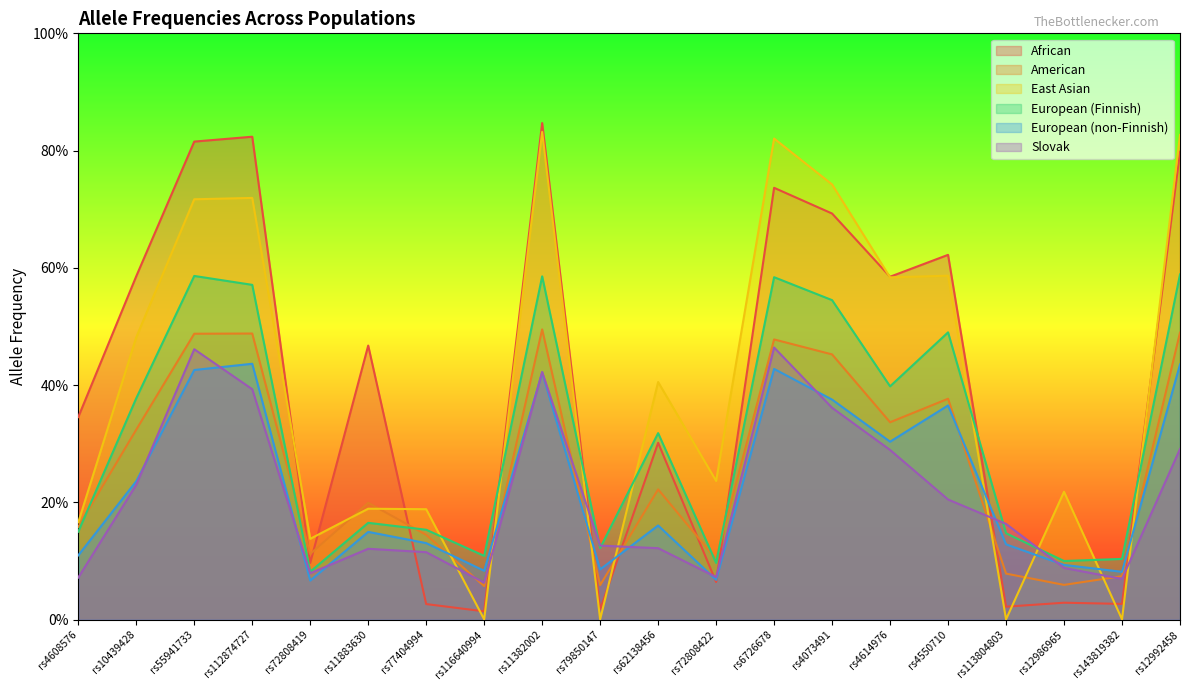

Reading left to right, list all the values displayed in this chart.

African: 0.3	0.6	0.8	0.8	0.1	0.5	0.0	0.0	0.8	0.0	0.3	0.1	0.7	0.7	0.6	0.6	0.0	0.0	0.0	0.8
American: 0.2	0.3	0.5	0.5	0.1	0.2	0.1	0.1	0.5	0.1	0.2	0.1	0.5	0.5	0.3	0.4	0.1	0.1	0.1	0.5
East Asian: 0.2	0.5	0.7	0.7	0.1	0.2	0.2	0.0	0.8	0.0	0.4	0.2	0.8	0.7	0.6	0.6	0.0	0.2	0.0	0.8
European (Finnish): 0.2	0.4	0.6	0.6	0.1	0.2	0.2	0.1	0.6	0.1	0.3	0.1	0.6	0.5	0.4	0.5	0.1	0.1	0.1	0.6
European (non-Finnish): 0.1	0.2	0.4	0.4	0.1	0.1	0.1	0.1	0.4	0.1	0.2	0.1	0.4	0.4	0.3	0.4	0.1	0.1	0.1	0.4
Slovak: 0.1	0.2	0.5	0.4	0.1	0.1	0.1	0.1	0.4	0.1	0.1	0.1	0.5	0.4	0.3	0.2	0.2	0.1	0.1	0.3